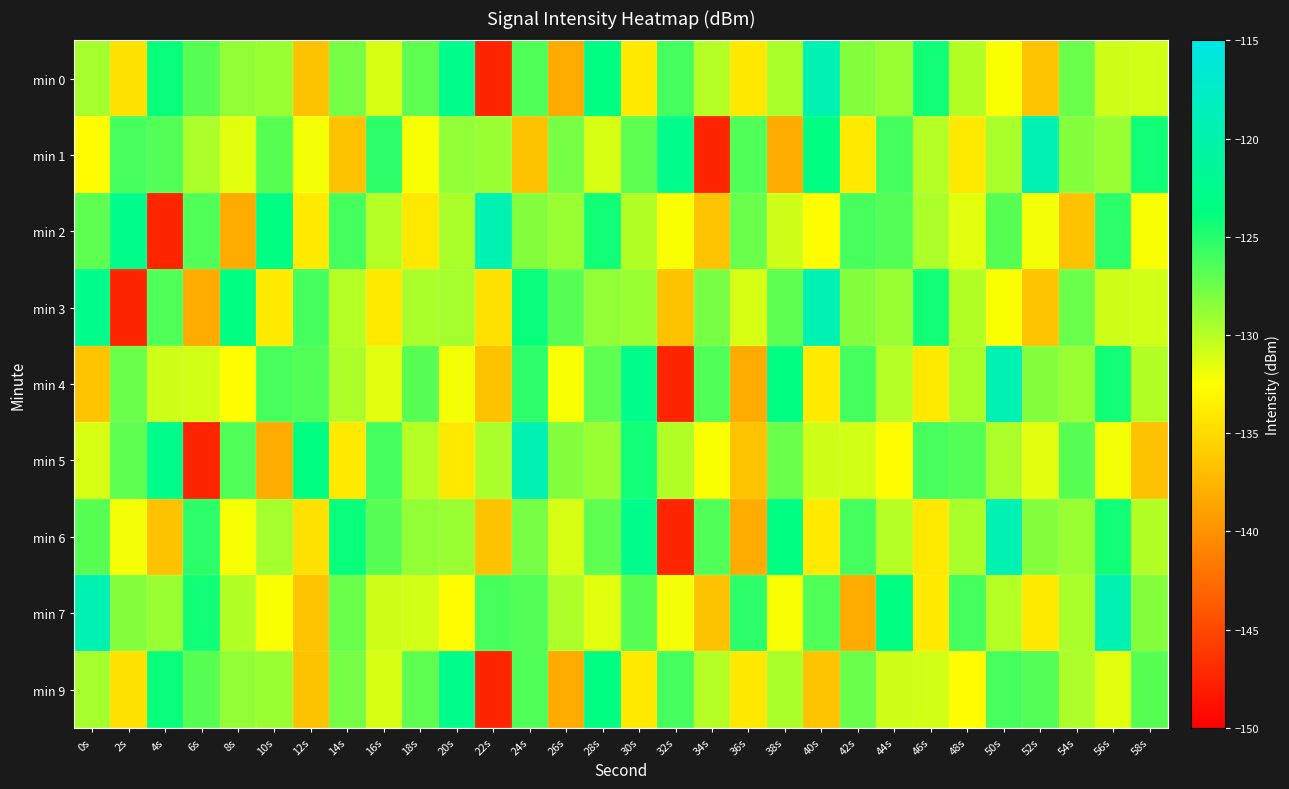

Reading left to right, extract all data points from this chart.

min 0: 0s=-129.4	2s=-134.5	4s=-124.0	6s=-126.8	8s=-128.8	10s=-129.1	12s=-136.7	14s=-127.8	16s=-131.1	18s=-127.0	20s=-122.8	22s=-147.4	24s=-126.5	26s=-138.2	28s=-123.5	30s=-133.9	32s=-126.1	34s=-130.0	36s=-134.0	38s=-129.6	40s=-119.3	42s=-128.3	44s=-129.0	46s=-124.3	48s=-129.9	50s=-132.3	52s=-136.6	54s=-127.4	56s=-130.8	58s=-131.0
min 1: 0s=-132.6	2s=-126.2	4s=-126.6	6s=-129.7	8s=-131.5	10s=-126.8	12s=-132.1	14s=-136.6	16s=-125.3	18s=-132.3	20s=-128.8	22s=-129.1	24s=-136.7	26s=-127.8	28s=-131.1	30s=-127.0	32s=-122.8	34s=-147.4	36s=-126.5	38s=-138.2	40s=-123.5	42s=-133.9	44s=-126.1	46s=-130.0	48s=-134.0	50s=-129.6	52s=-119.3	54s=-128.3	56s=-129.0	58s=-124.3
min 2: 0s=-127.0	2s=-122.8	4s=-147.4	6s=-126.5	8s=-138.2	10s=-123.5	12s=-133.9	14s=-126.1	16s=-130.0	18s=-134.0	20s=-129.6	22s=-119.3	24s=-128.3	26s=-129.0	28s=-124.3	30s=-129.9	32s=-132.3	34s=-136.6	36s=-127.4	38s=-130.8	40s=-132.6	42s=-126.2	44s=-126.6	46s=-129.7	48s=-131.5	50s=-126.8	52s=-132.1	54s=-136.6	56s=-125.3	58s=-132.3
min 3: 0s=-122.8	2s=-147.4	4s=-126.5	6s=-138.2	8s=-123.5	10s=-133.9	12s=-126.1	14s=-130.0	16s=-134.0	18s=-129.6	20s=-129.4	22s=-134.5	24s=-124.0	26s=-126.8	28s=-128.8	30s=-129.1	32s=-136.7	34s=-127.8	36s=-131.1	38s=-127.0	40s=-119.3	42s=-128.3	44s=-129.0	46s=-124.3	48s=-129.9	50s=-132.3	52s=-136.6	54s=-127.4	56s=-130.8	58s=-131.0
min 4: 0s=-136.6	2s=-127.4	4s=-130.8	6s=-131.0	8s=-132.6	10s=-126.2	12s=-126.6	14s=-129.7	16s=-131.5	18s=-126.8	20s=-132.1	22s=-136.6	24s=-125.3	26s=-132.3	28s=-127.0	30s=-122.8	32s=-147.4	34s=-126.5	36s=-138.2	38s=-123.5	40s=-133.9	42s=-126.1	44s=-130.0	46s=-134.0	48s=-129.6	50s=-119.3	52s=-128.3	54s=-129.0	56s=-124.3	58s=-129.9
min 5: 0s=-131.1	2s=-127.0	4s=-122.8	6s=-147.4	8s=-126.5	10s=-138.2	12s=-123.5	14s=-133.9	16s=-126.1	18s=-130.0	20s=-134.0	22s=-129.6	24s=-119.3	26s=-128.3	28s=-129.0	30s=-124.3	32s=-129.9	34s=-132.3	36s=-136.6	38s=-127.4	40s=-130.8	42s=-131.0	44s=-132.6	46s=-126.2	48s=-126.6	50s=-129.7	52s=-131.5	54s=-126.8	56s=-132.1	58s=-136.6
min 6: 0s=-126.8	2s=-132.1	4s=-136.6	6s=-125.3	8s=-132.3	10s=-129.4	12s=-134.5	14s=-124.0	16s=-126.8	18s=-128.8	20s=-129.1	22s=-136.7	24s=-127.8	26s=-131.1	28s=-127.0	30s=-122.8	32s=-147.4	34s=-126.5	36s=-138.2	38s=-123.5	40s=-133.9	42s=-126.1	44s=-130.0	46s=-134.0	48s=-129.6	50s=-119.3	52s=-128.3	54s=-129.0	56s=-124.3	58s=-129.9
min 7: 0s=-119.3	2s=-128.3	4s=-129.0	6s=-124.3	8s=-129.9	10s=-132.3	12s=-136.6	14s=-127.4	16s=-130.8	18s=-131.0	20s=-132.6	22s=-126.2	24s=-126.6	26s=-129.7	28s=-131.5	30s=-126.8	32s=-132.1	34s=-136.6	36s=-125.3	38s=-132.3	40s=-126.5	42s=-138.2	44s=-123.5	46s=-133.9	48s=-126.1	50s=-130.0	52s=-134.0	54s=-129.6	56s=-119.3	58s=-128.3
min 9: 0s=-129.4	2s=-134.5	4s=-124.0	6s=-126.8	8s=-128.8	10s=-129.1	12s=-136.7	14s=-127.8	16s=-131.1	18s=-127.0	20s=-122.8	22s=-147.4	24s=-126.5	26s=-138.2	28s=-123.5	30s=-133.9	32s=-126.1	34s=-130.0	36s=-134.0	38s=-129.6	40s=-136.6	42s=-127.4	44s=-130.8	46s=-131.0	48s=-132.6	50s=-126.2	52s=-126.6	54s=-129.7	56s=-131.5	58s=-126.8